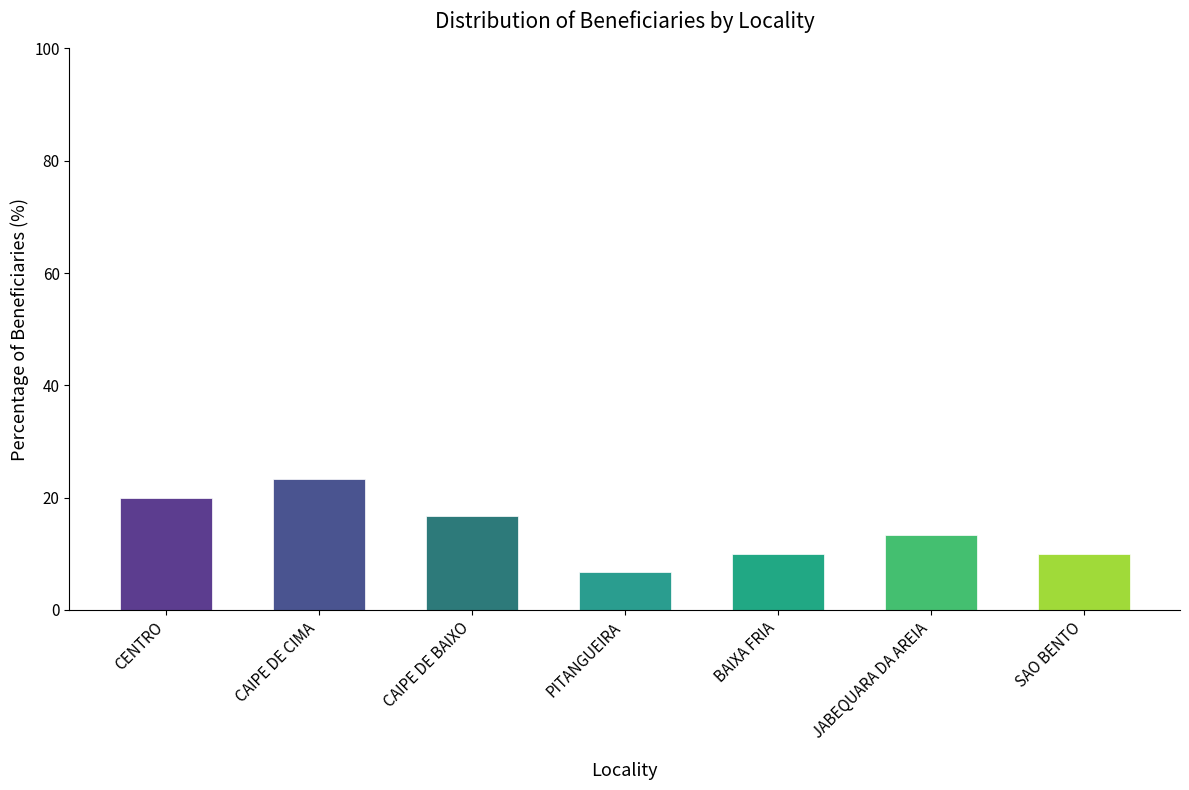

Reading right to left, list all the values displayed in this chart.

SAO BENTO=10.0	JABEQUARA DA AREIA=13.3	BAIXA FRIA=10.0	PITANGUEIRA=6.7	CAIPE DE BAIXO=16.7	CAIPE DE CIMA=23.3	CENTRO=20.0